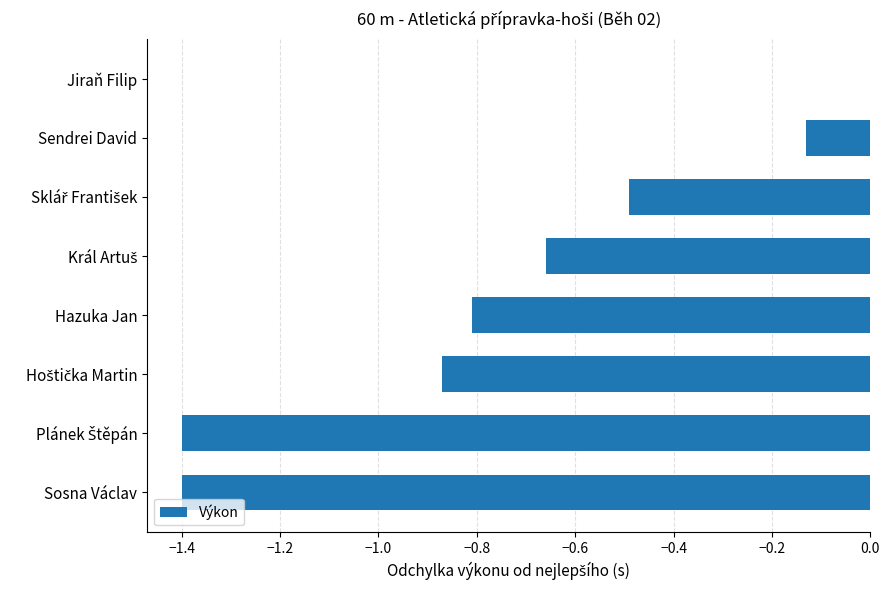

The chart shows a value of -1.4 at Sosna Václav. True or false?

True